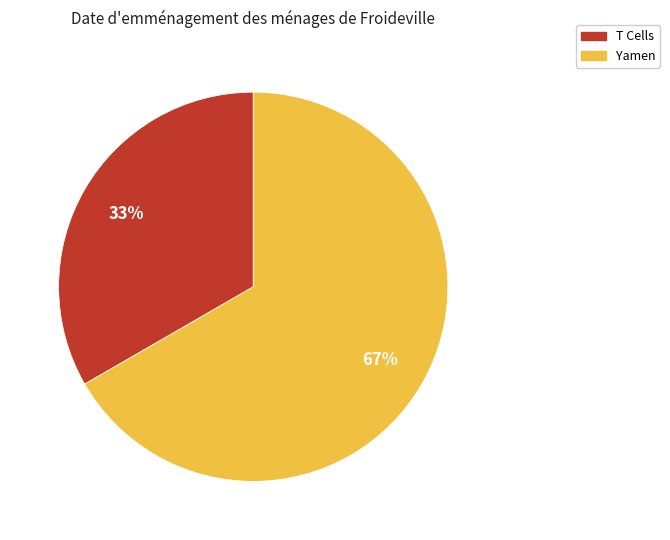

Which category has the biggest portion of the pie?

Yamen